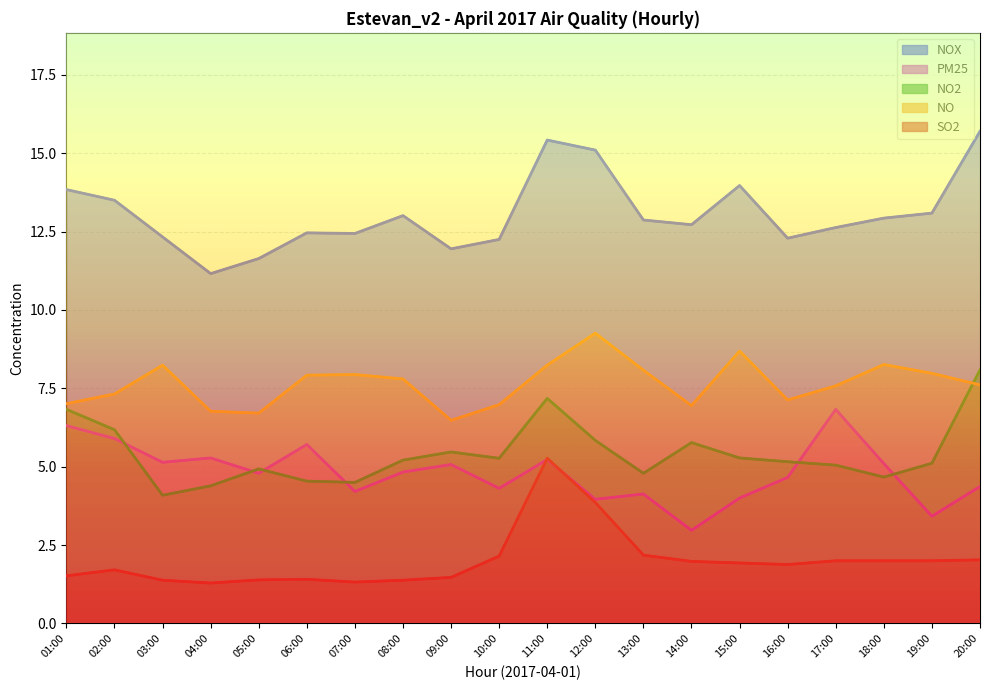

Between 04:00 and 15:00, which is larger?

15:00